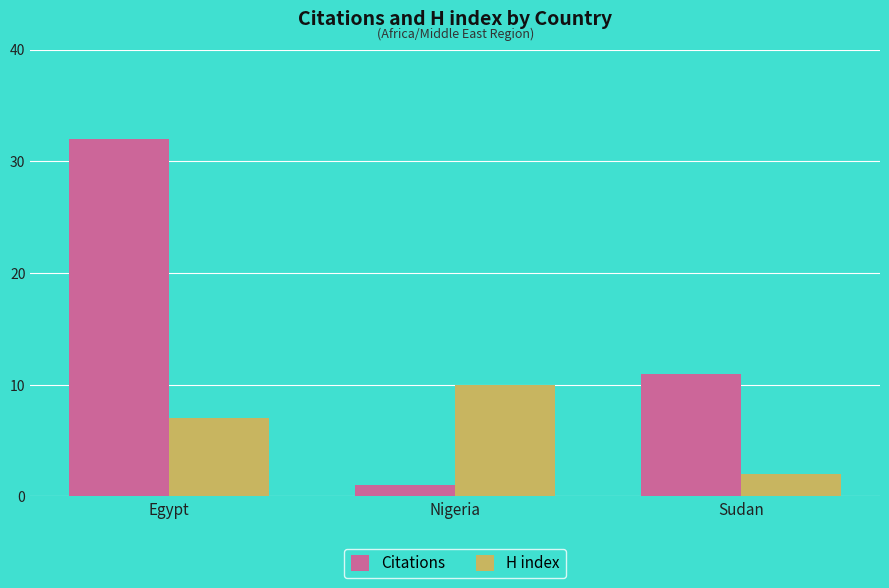

At which category is the sum across all series the highest?

Egypt